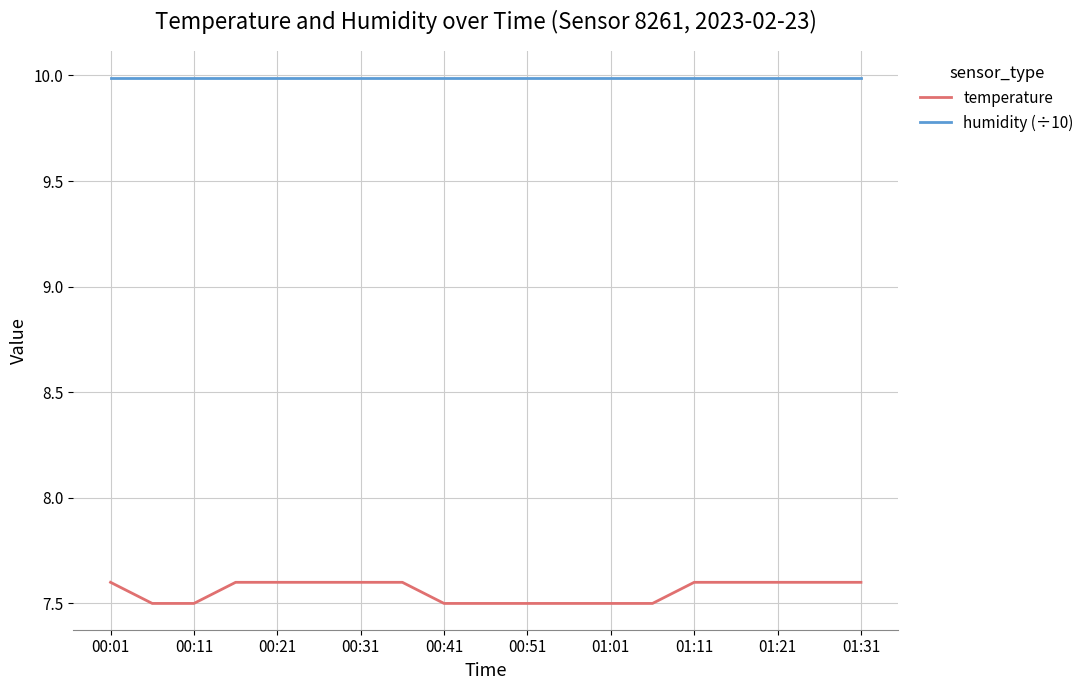

Is this an area chart (filled region under the line)?

No